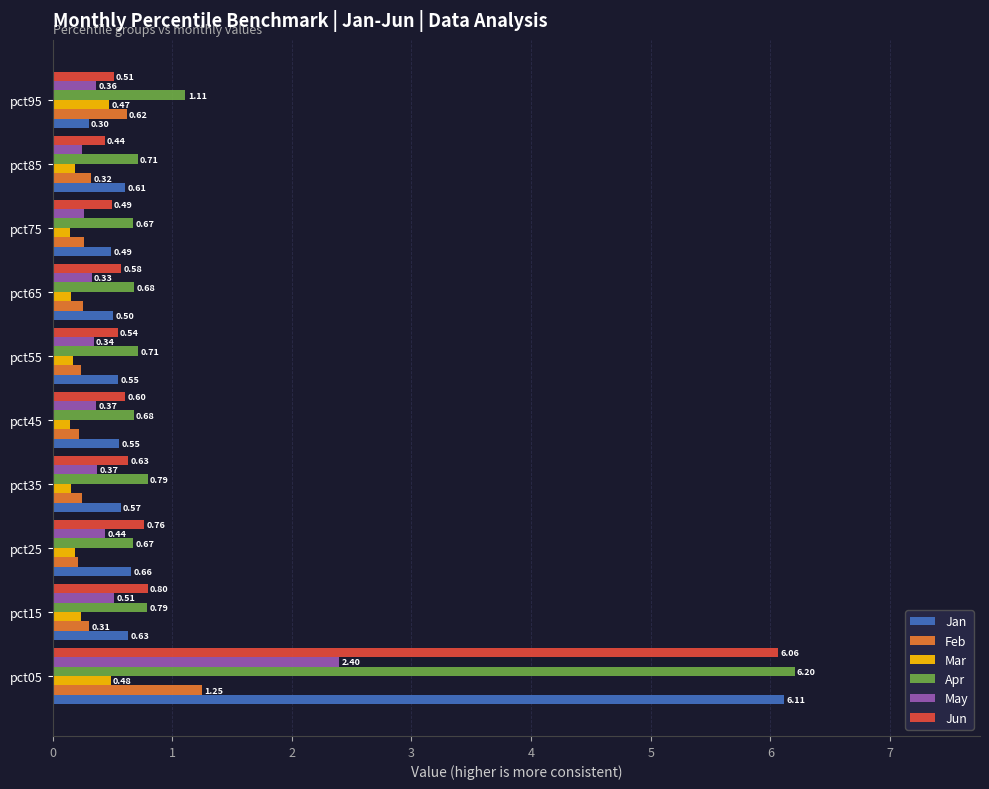

What is the difference between the maximum and second lowest values in the Feb series?

1.0